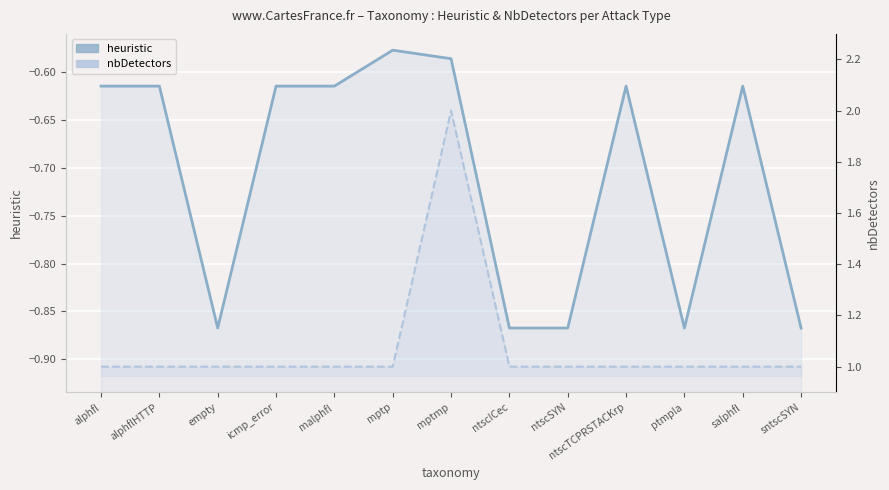

Rank the categories by nbDetectors value from highest to lowest.

mptmp, alphfl, alphflHTTP, empty, icmp_error, malphfl, mptp, ntscICec, ntscSYN, ntscTCPRSTACKrp, ptmpla, salphfl, sntscSYN